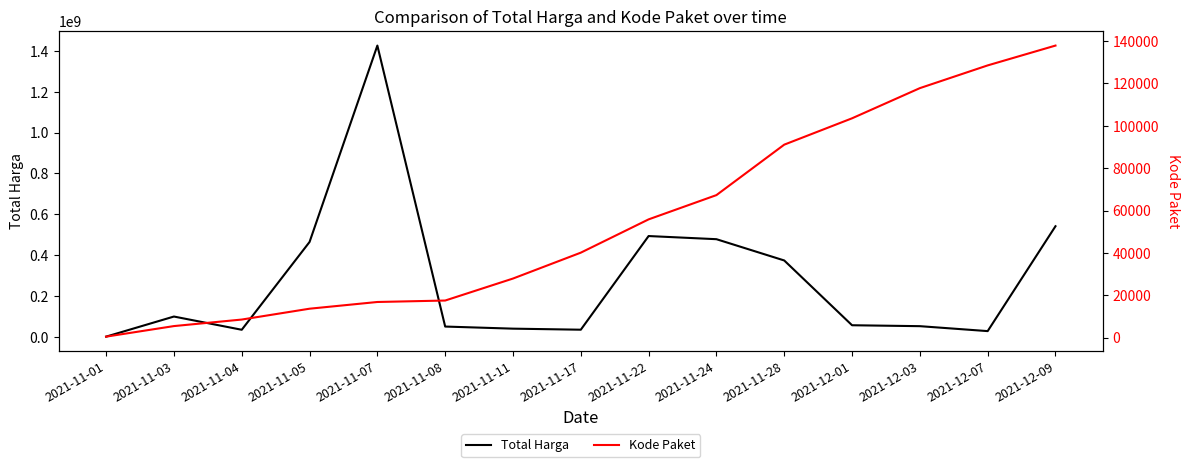

List the series in order of their overall mean, highest first.

Total Harga, Kode Paket